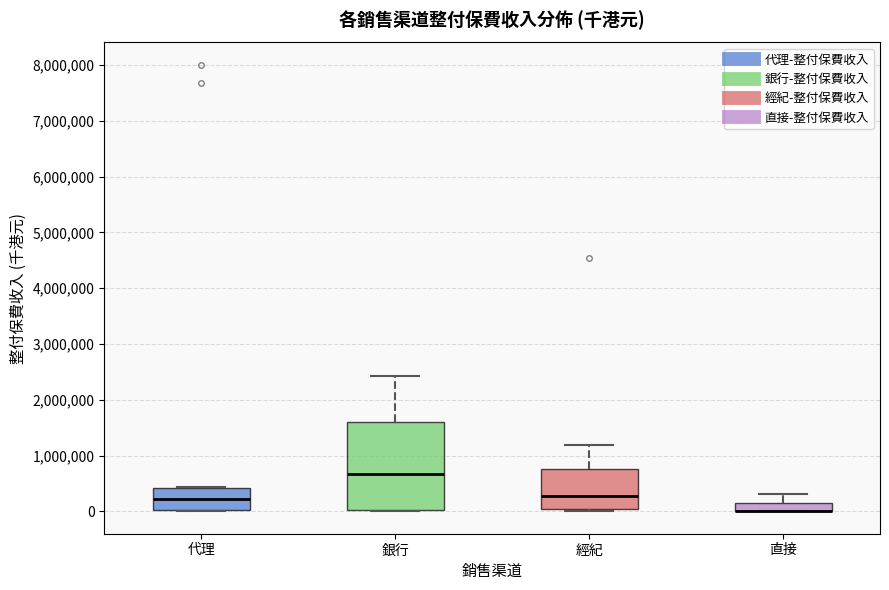

Reading left to right, read every box against the y-axis: the position of its median line, the range the box covers, and the ends of its whiskers. The values are not printed on the chart, so give them approximately, as read against the axis.

代理: median 200000, box 0 to 400000, whiskers 0 to 400000
銀行: median 700000, box 0 to 1600000, whiskers 0 to 2400000
經紀: median 300000, box 0 to 800000, whiskers 0 (just below the box's lower edge) to 1200000
直接: median 0 (drawn on the box's lower edge), box 0 to 200000, whiskers 0 to 300000